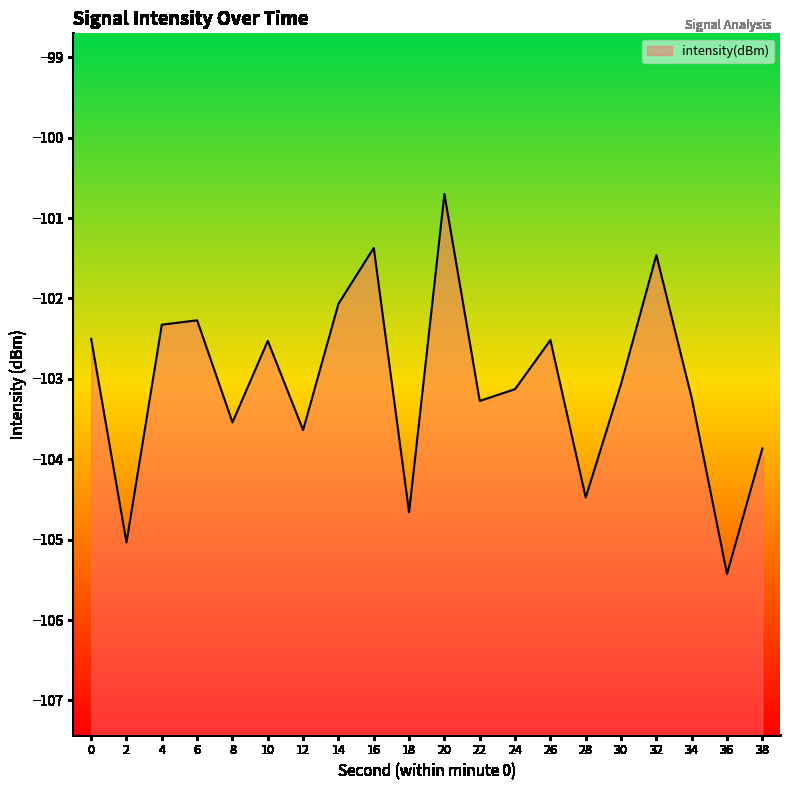

How many series are shown in this chart?

1